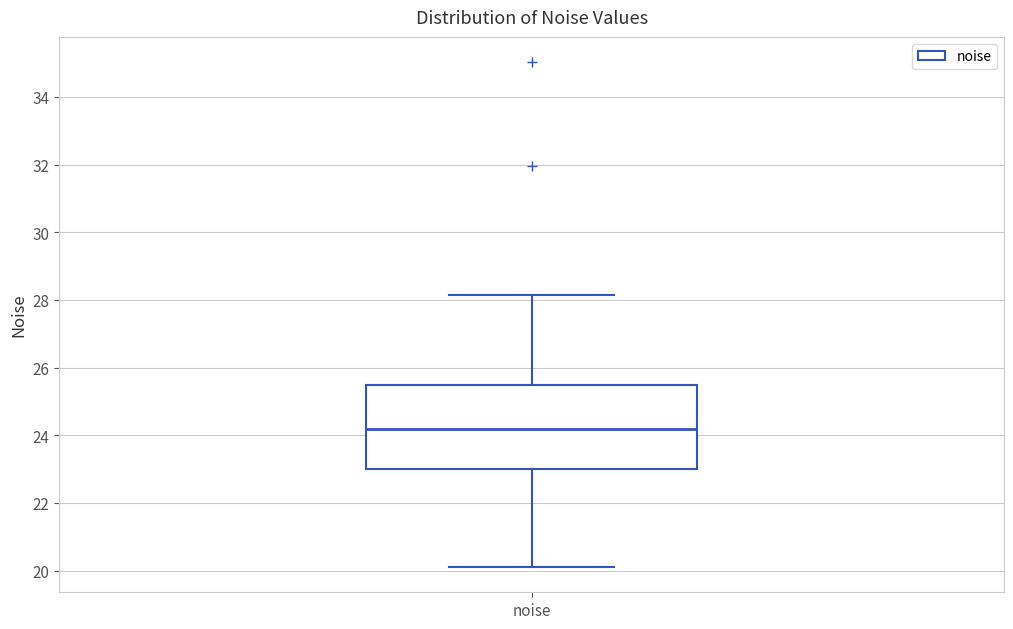

Transcribe this box plot: give where the median line is, the range the box spans, and where the two whiskers end, as read against the y-axis. The values are not printed on the chart, so give them approximately, as read against the axis.

median 24.2, box 23.0 to 25.4, whiskers 20.2 to 28.2